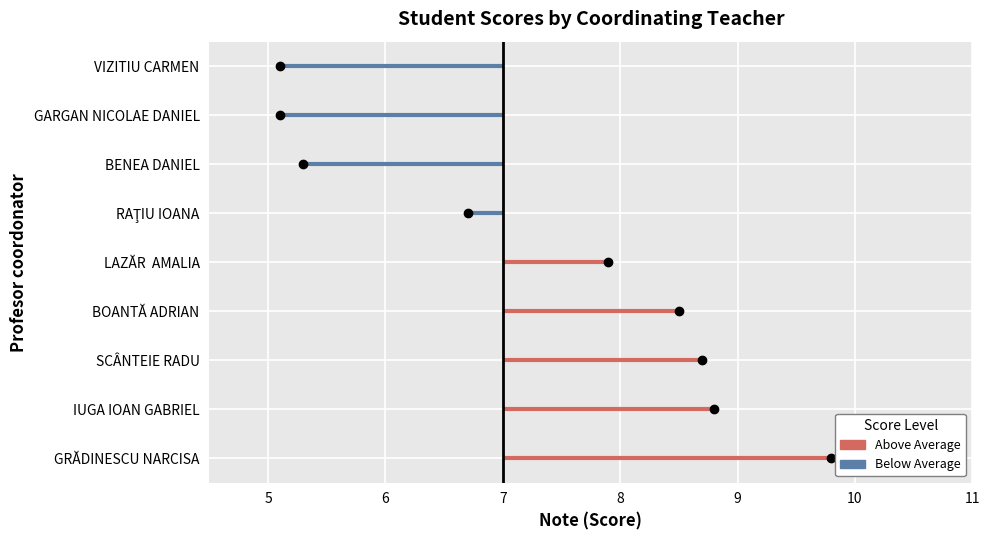

What is the sum of the values at RAŢIU IOANA and SCÂNTEIE RADU?

15.4